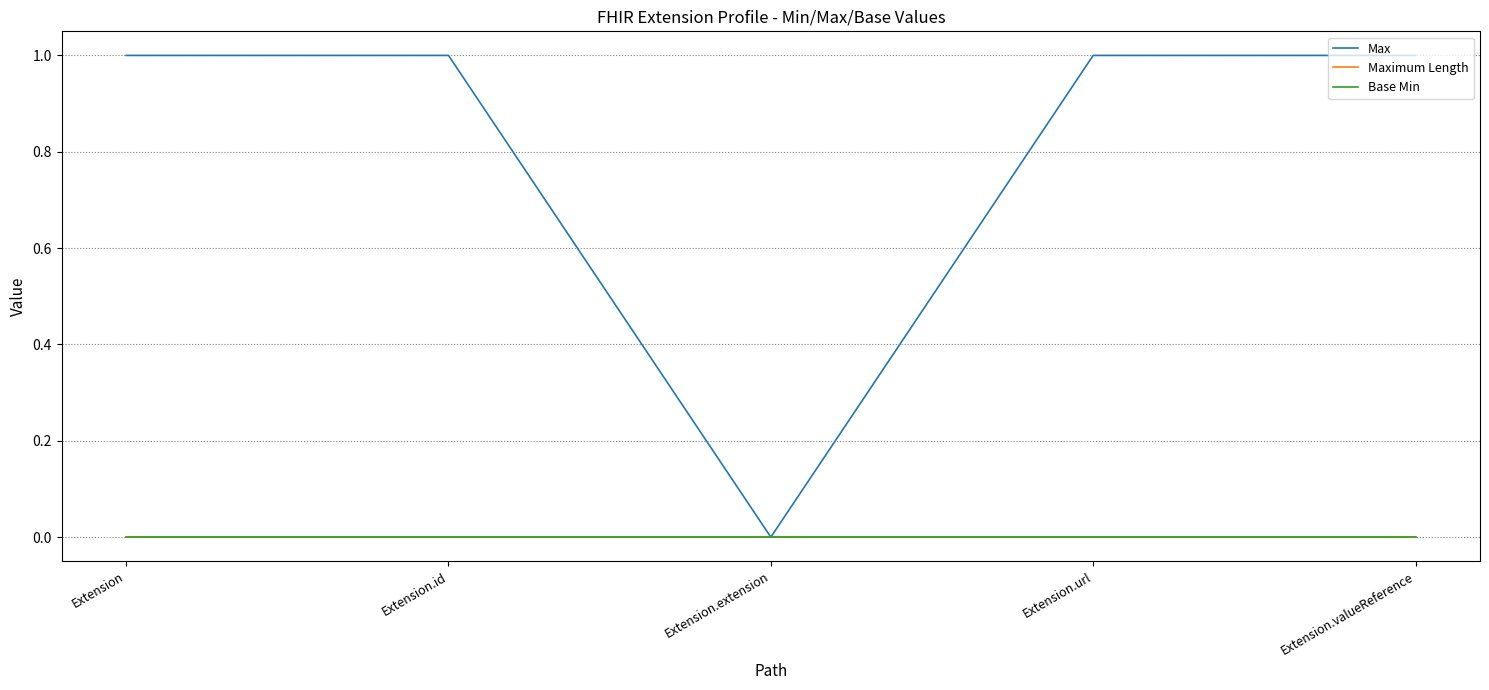

Is this an area chart (filled region under the line)?

No